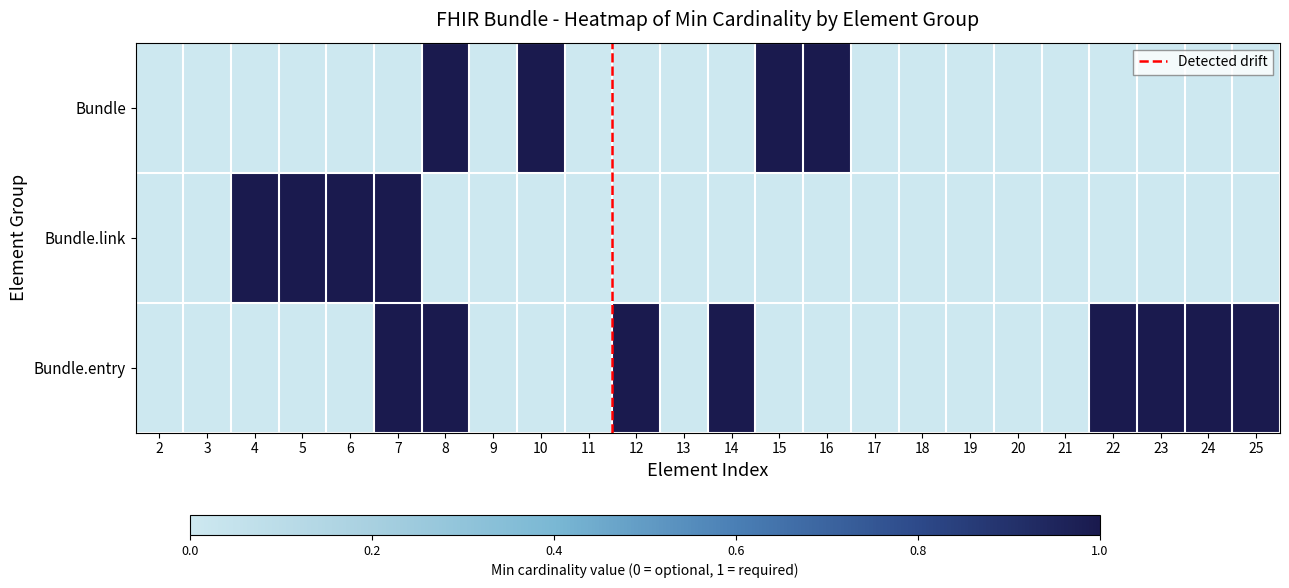

Reading left to right, what are all the values shown in this chart?

Bundle: 0	0	0	0	0	0	1	0	1	0	0	0	0	1	1	0	0	0	0	0	0	0	0	0
Bundle.link: 0	0	1	1	1	1	0	0	0	0	0	0	0	0	0	0	0	0	0	0	0	0	0	0
Bundle.entry: 0	0	0	0	0	1	1	0	0	0	1	0	1	0	0	0	0	0	0	0	1	1	1	1